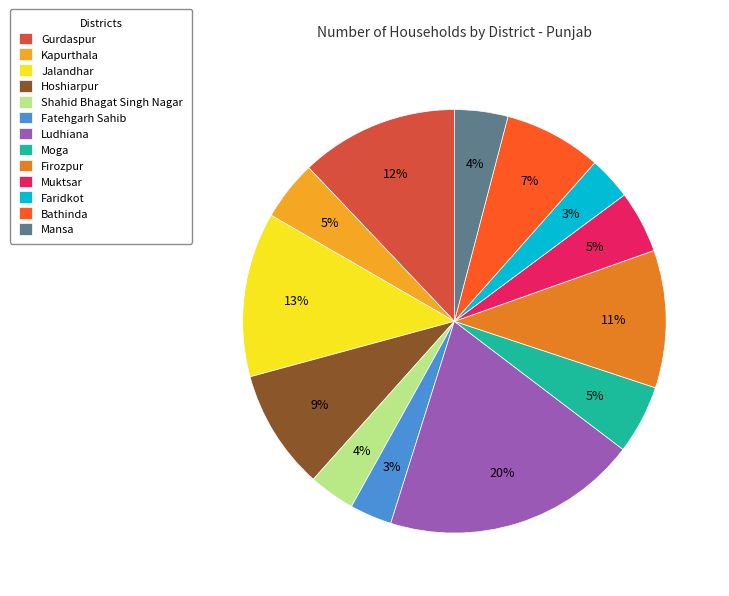

To the nearest percent, what is the combined percentage of Jalandhar and Moga?

18%